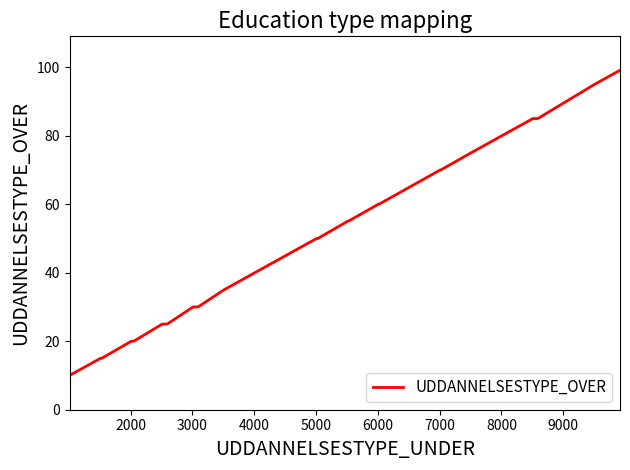

What is the smallest value displayed?

10